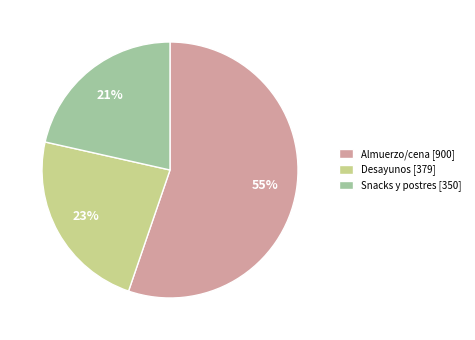

To the nearest percent, what portion does Snacks y postres [350] represent?

21%